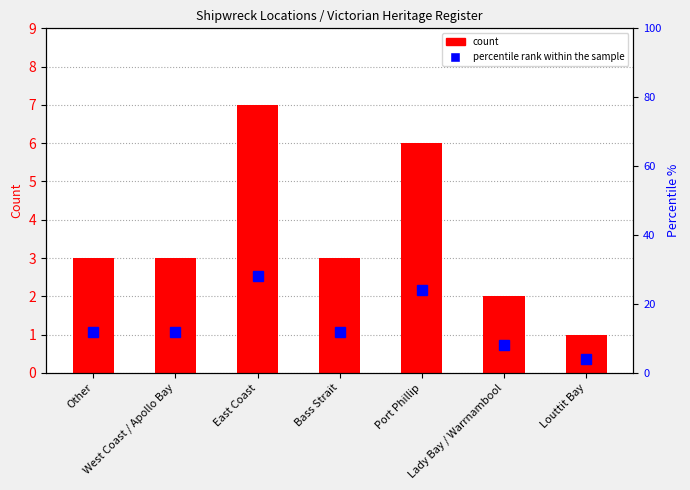

What is the value of the count bar at the 1st from the left?

3